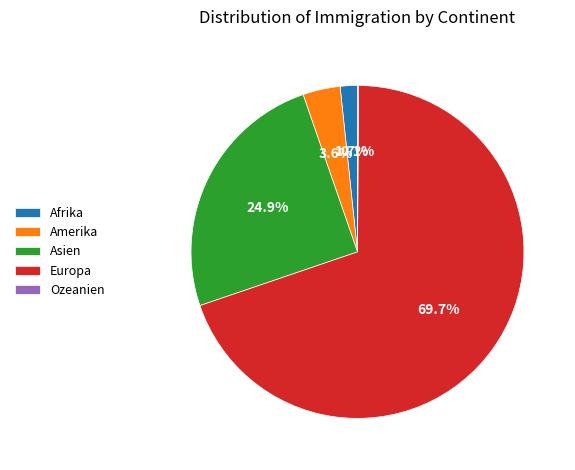

To the nearest percent, what is the difference between the largest and smallest slice percentages?

70%